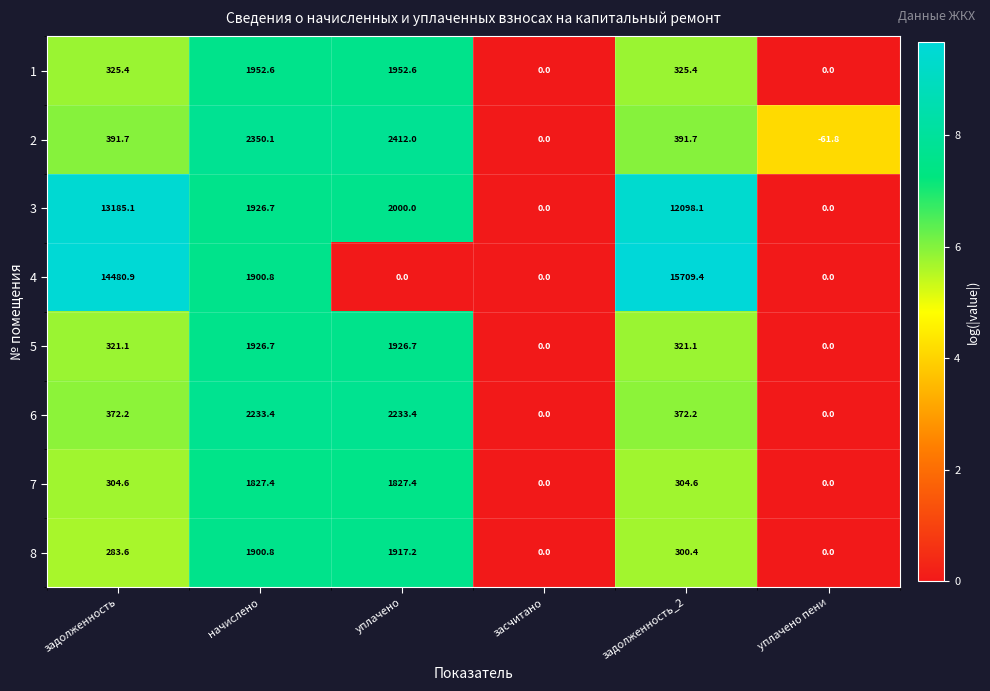

At задолженность_2, list the series in order from largest to smallest.

4, 3, 2, 6, 1, 5, 7, 8